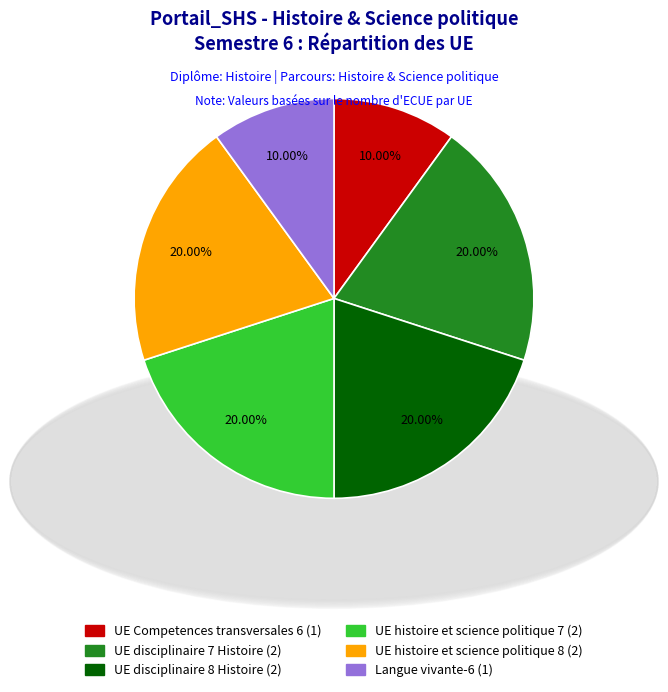

Count the number of slices in the pie.

6